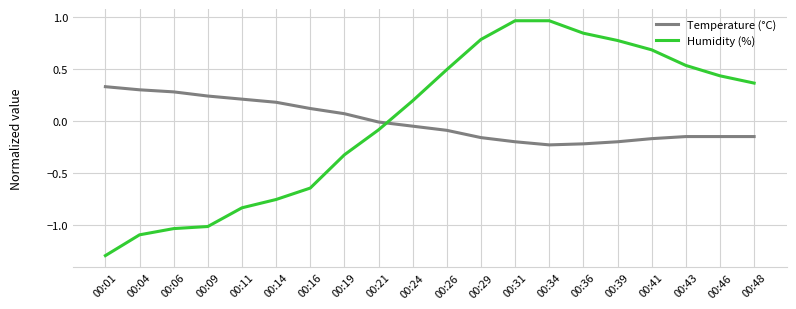

What is the spread (max minus min) of values at 00:31?

1.2